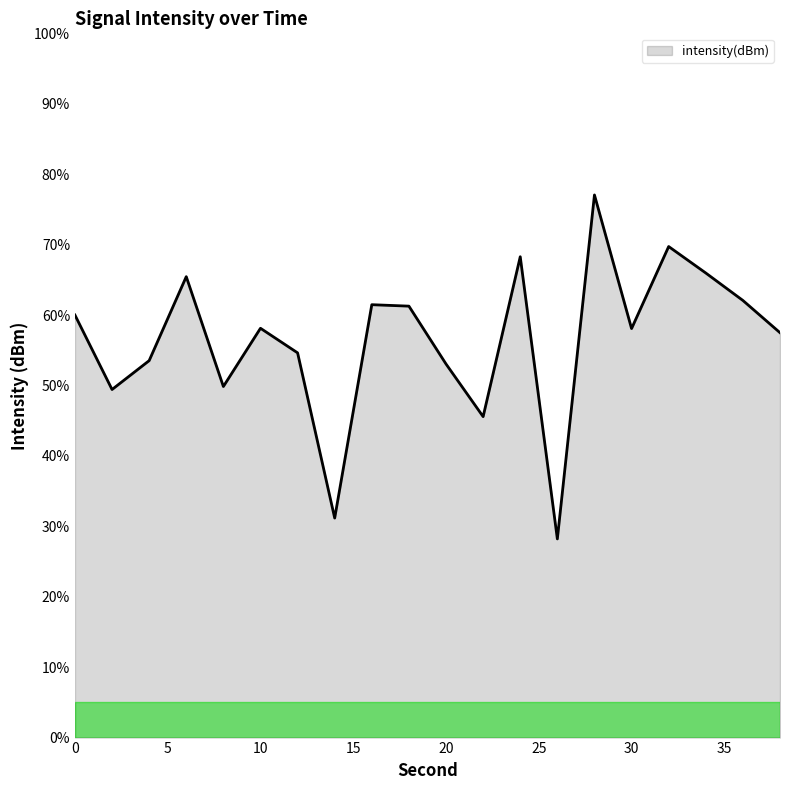

How many lines are shown in the chart?

1